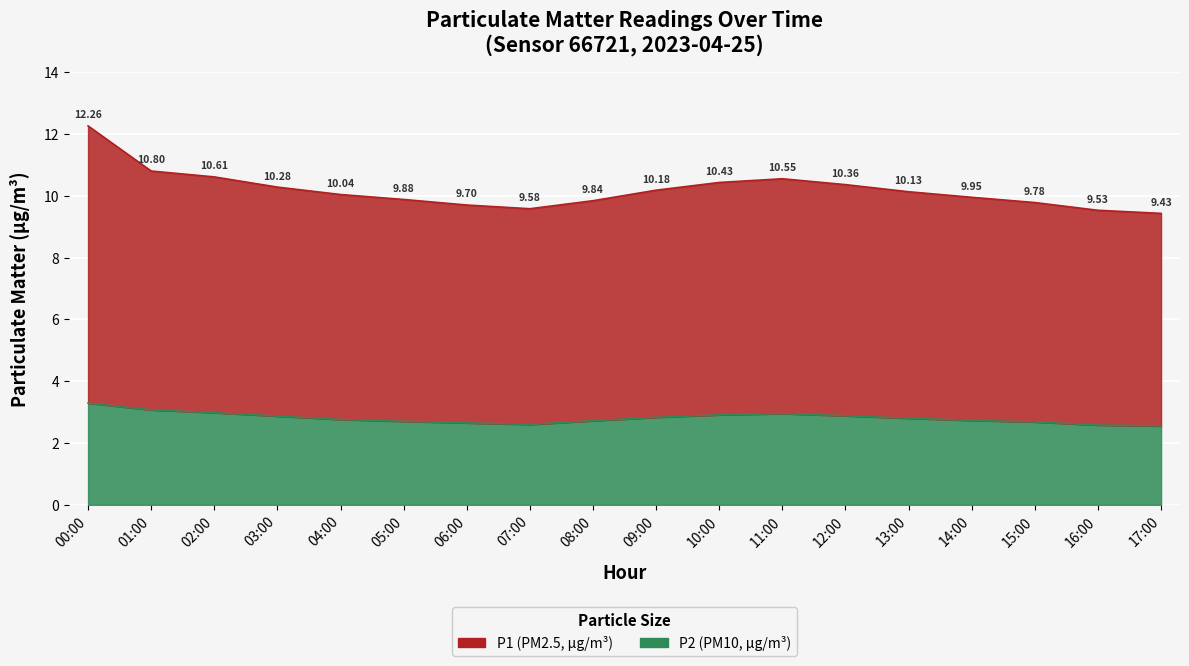

What is the label of the 5th point from the right?

13:00